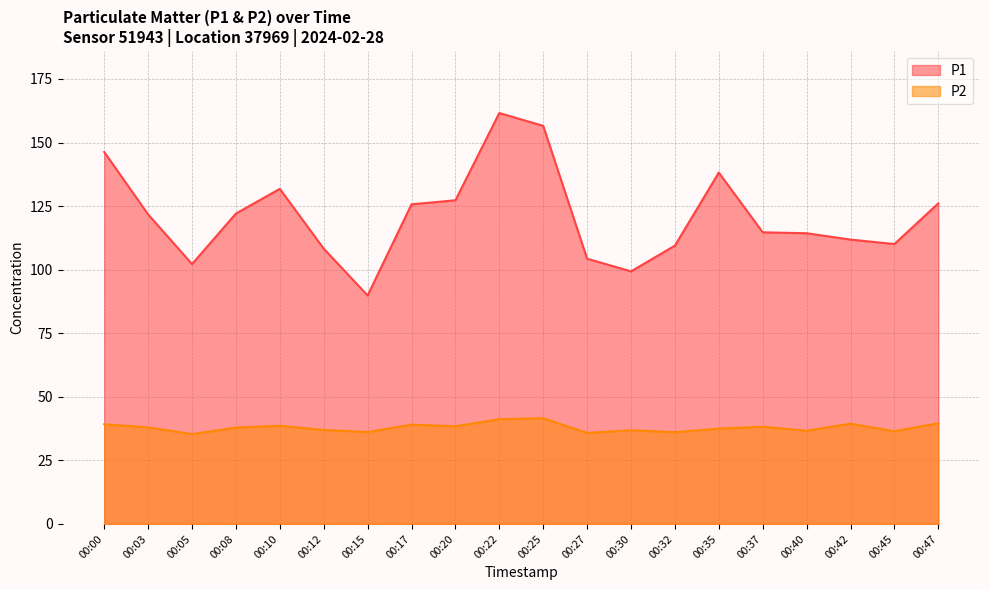

What is the lowest value of the P1 series?

89.8